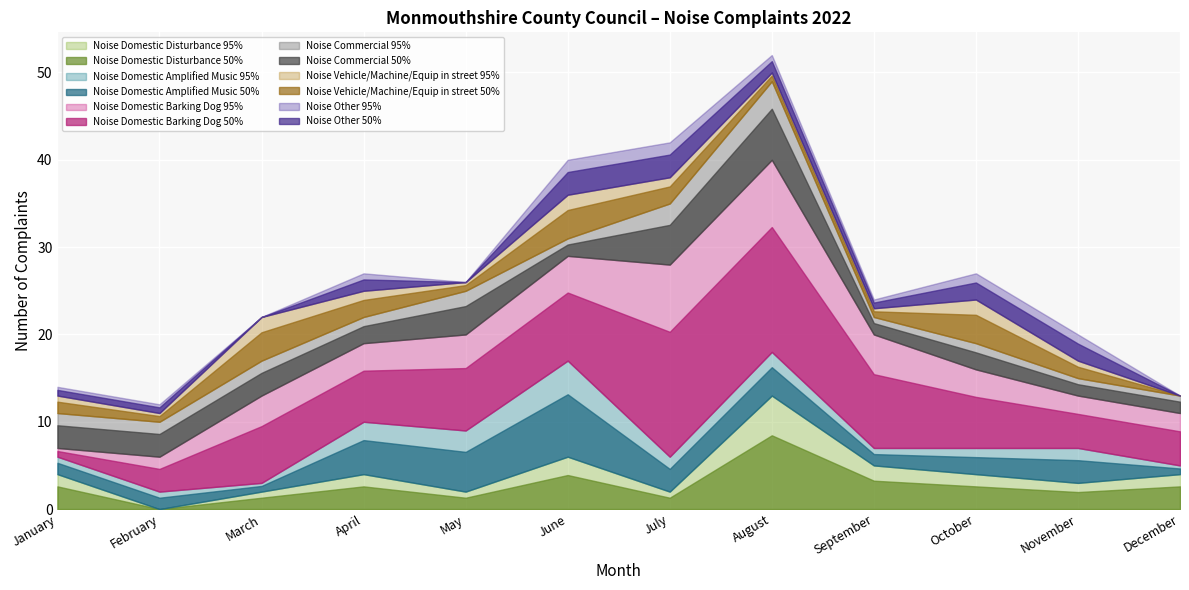

In Noise Commercial, how many points are lower than both neighbors (excluding endpoints)?

3